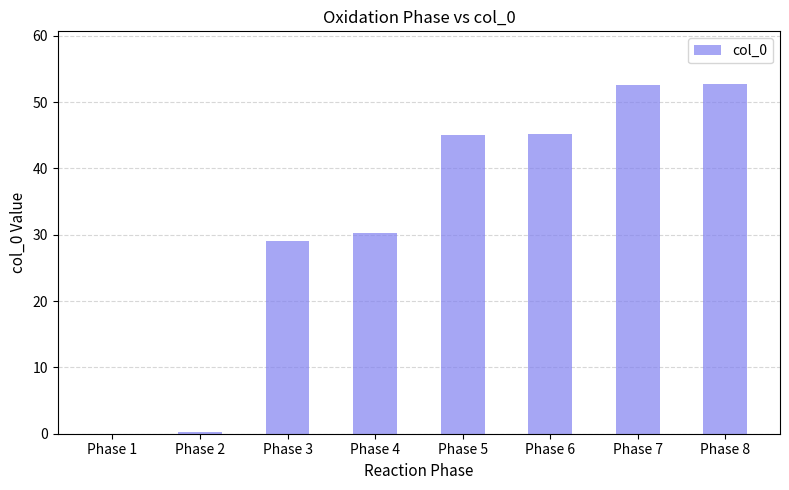

What is the maximum value shown in the chart?

52.8